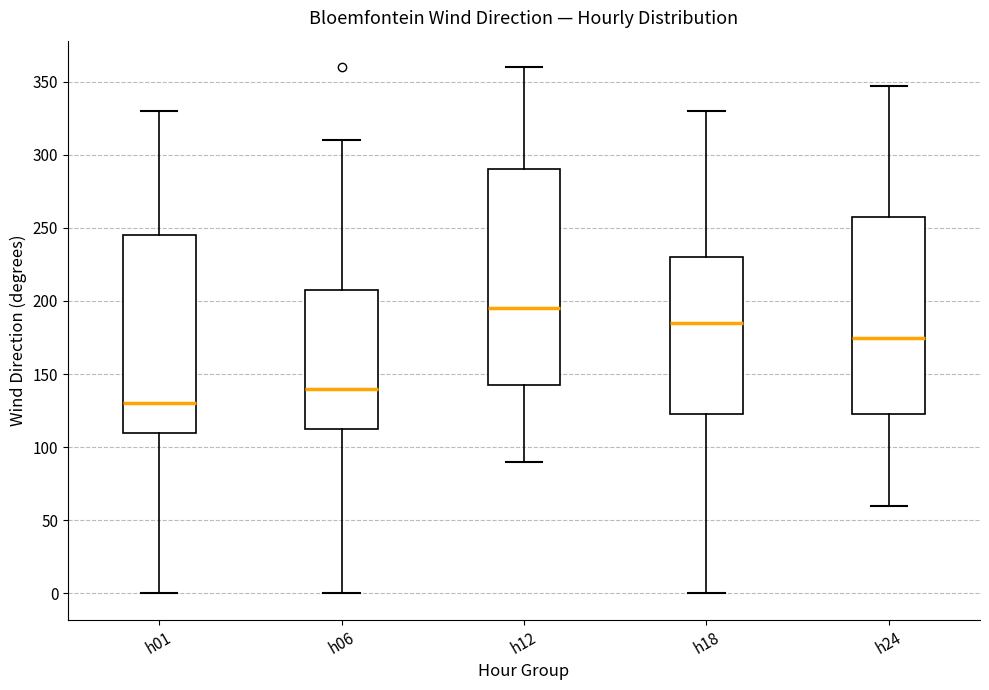

Comparing the boxes themselves (not the whiskers), which one is the tallest?

h12